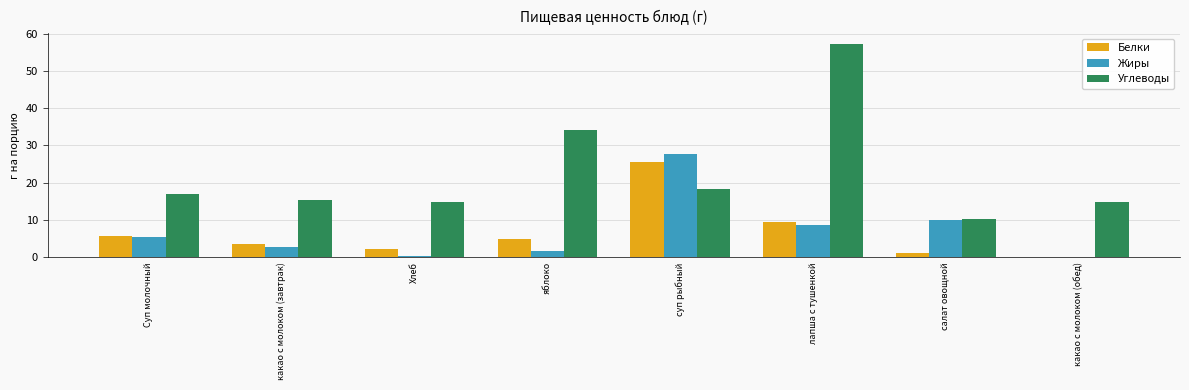

What value does the Жиры series have at Суп молочный?

5.5